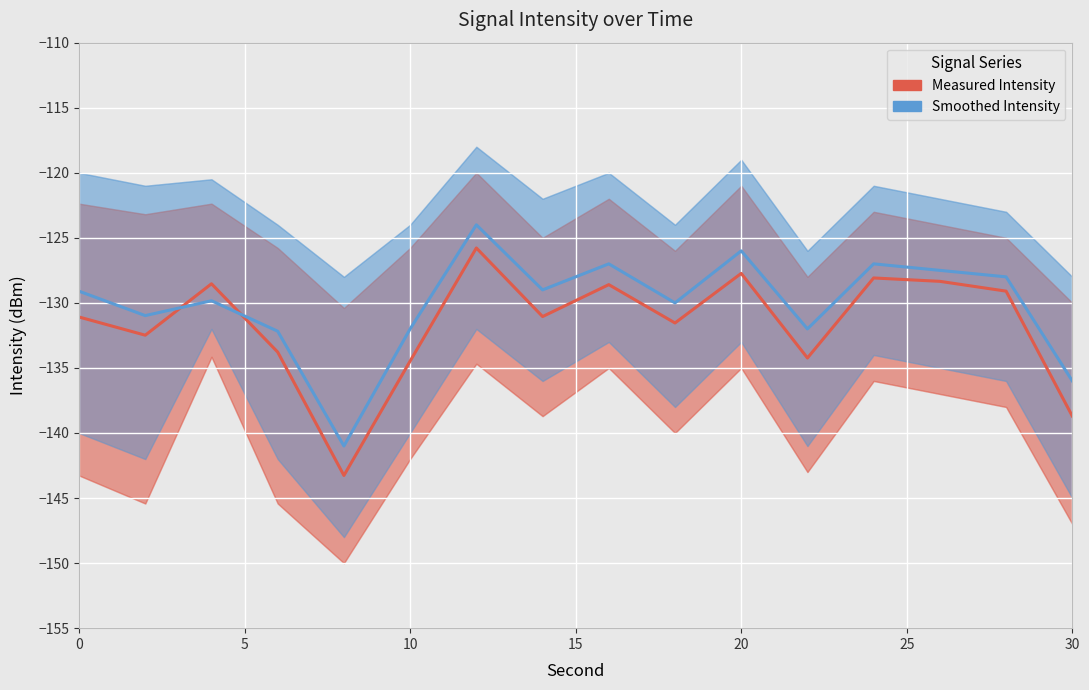

True or false: Smoothed Intensity and Measured Intensity cross at least once.

True